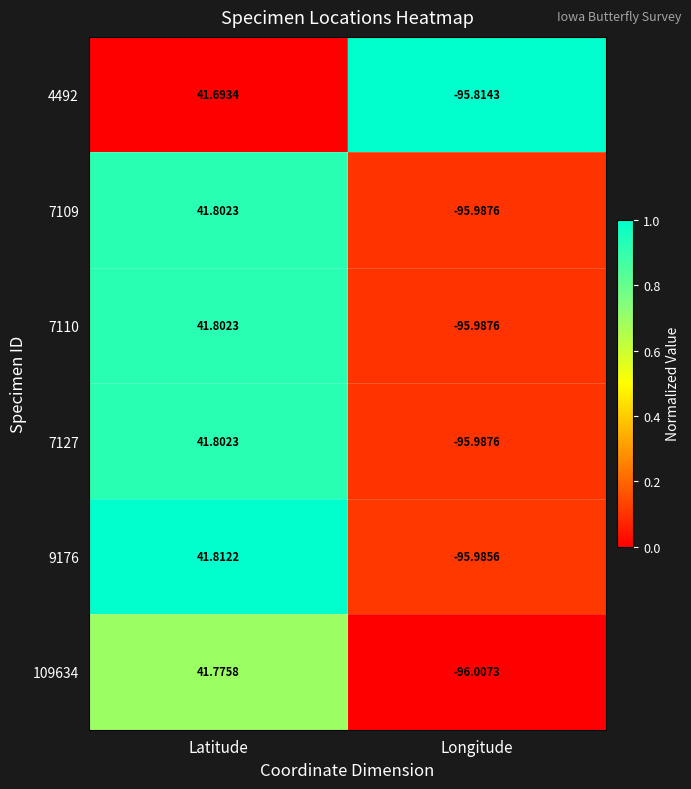

Which category has the lowest value across all series?

Longitude